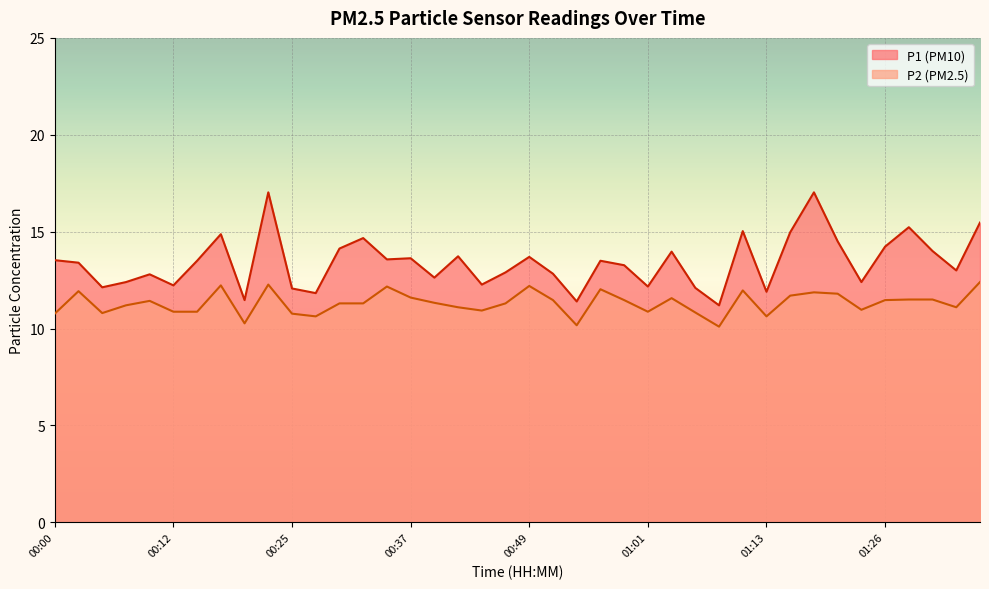

Where is P1 nearest to the value 14?

01:31